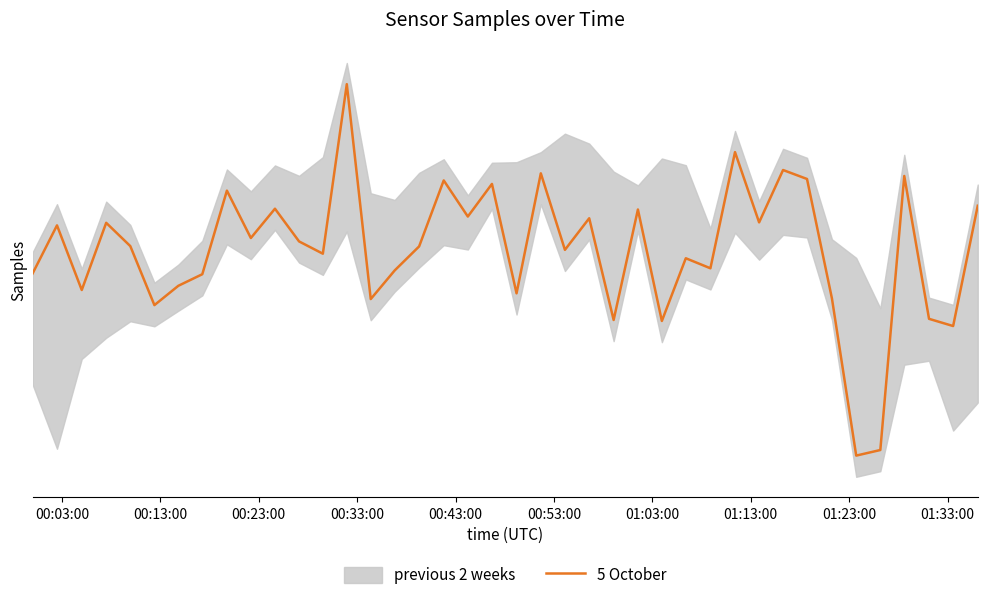

How many data points are less than 5023131?

20